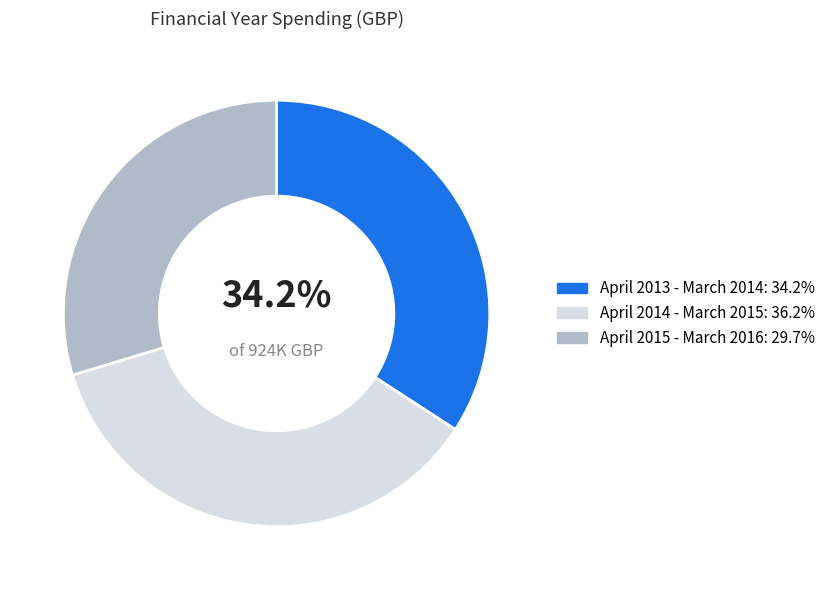

Do April 2013 - March 2014 and April 2015 - March 2016 together represent more than half of the pie?

Yes